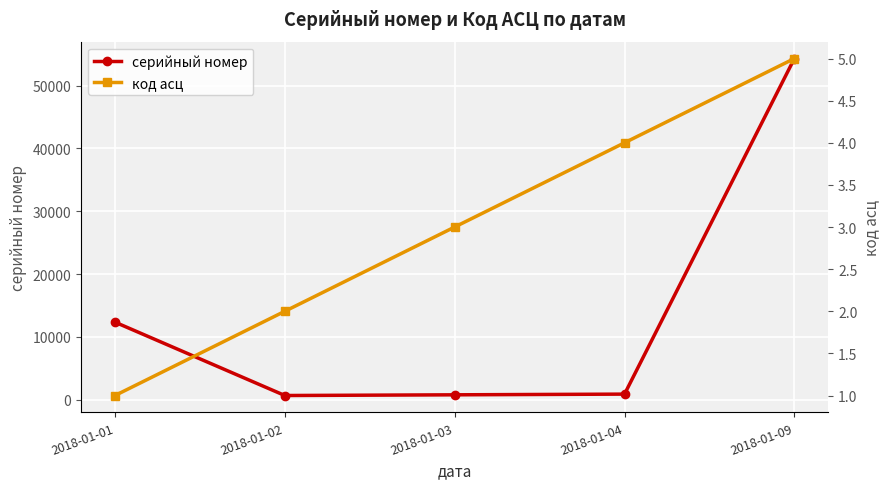

True or false: код асц and серийный номер cross at least once.

False